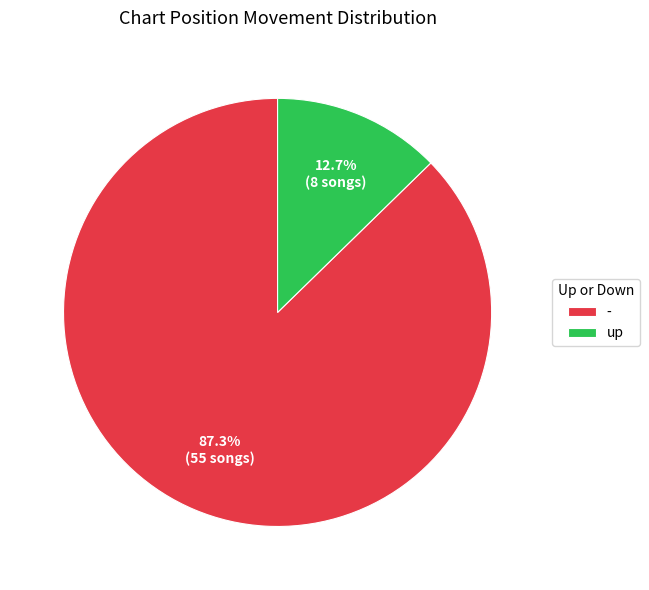

Between up and -, which is larger?

-